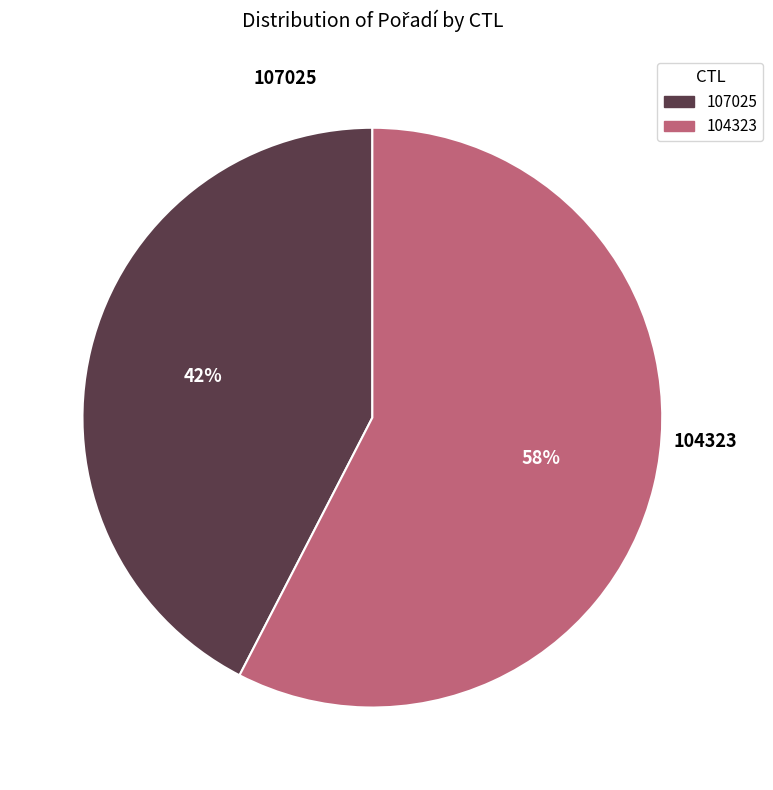

Combined, do 104323 and 107025 account for over 50%?

Yes